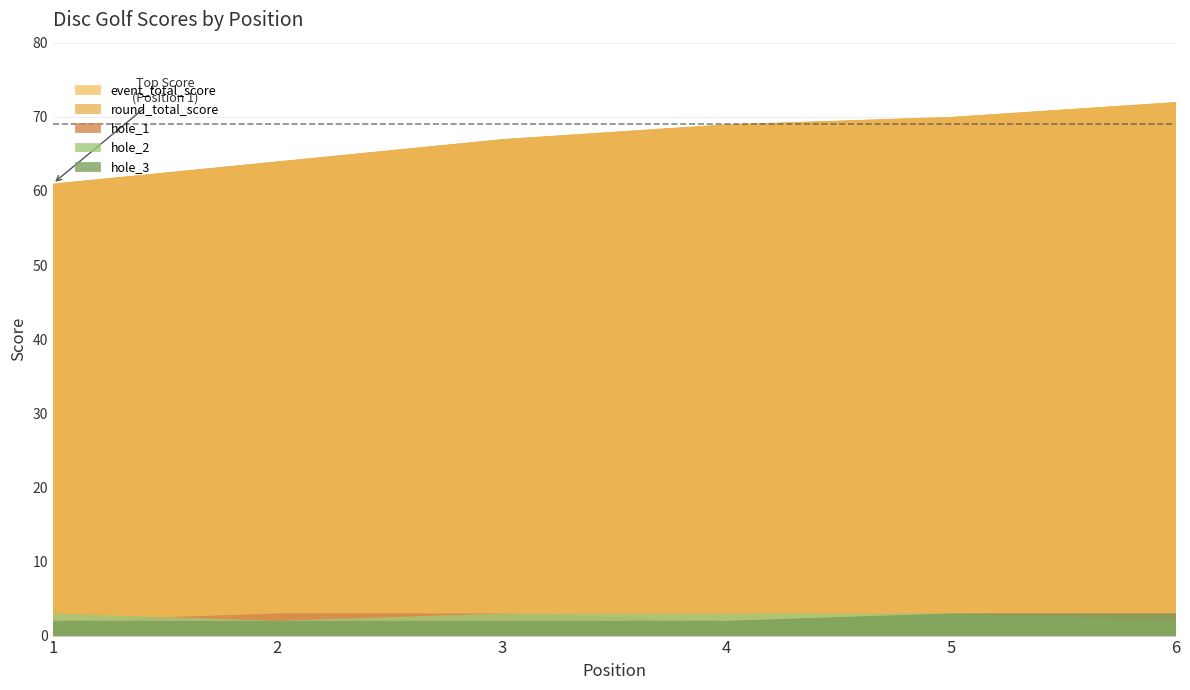

What is the lowest value of the hole_2 series?

2